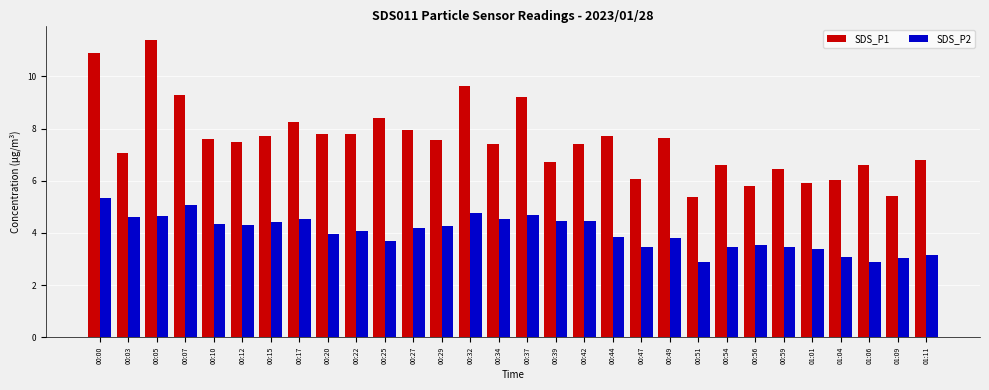

How many distinct data groups are displayed?

2